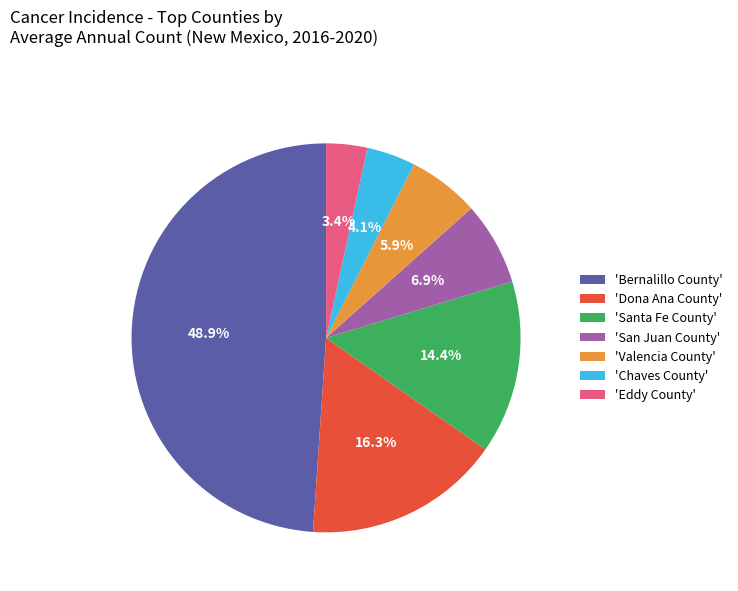

Which slice is the smallest?

'Eddy County'